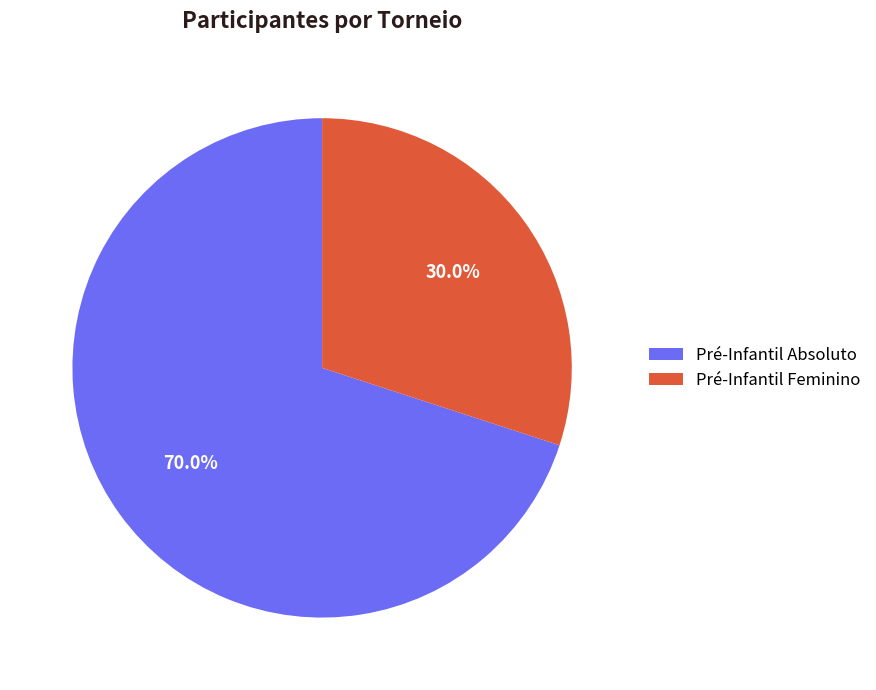

Which category has the biggest portion of the pie?

Pré-Infantil Absoluto